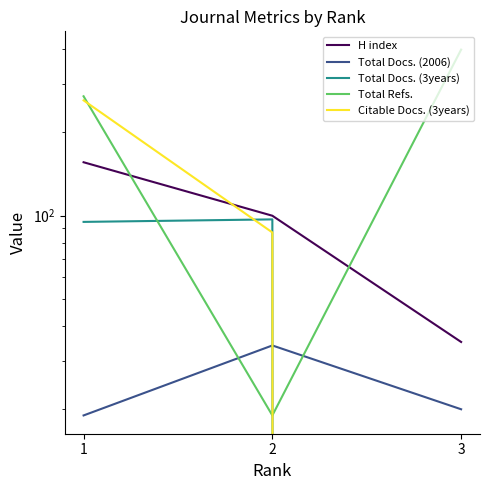

What is the greatest value displayed?

398